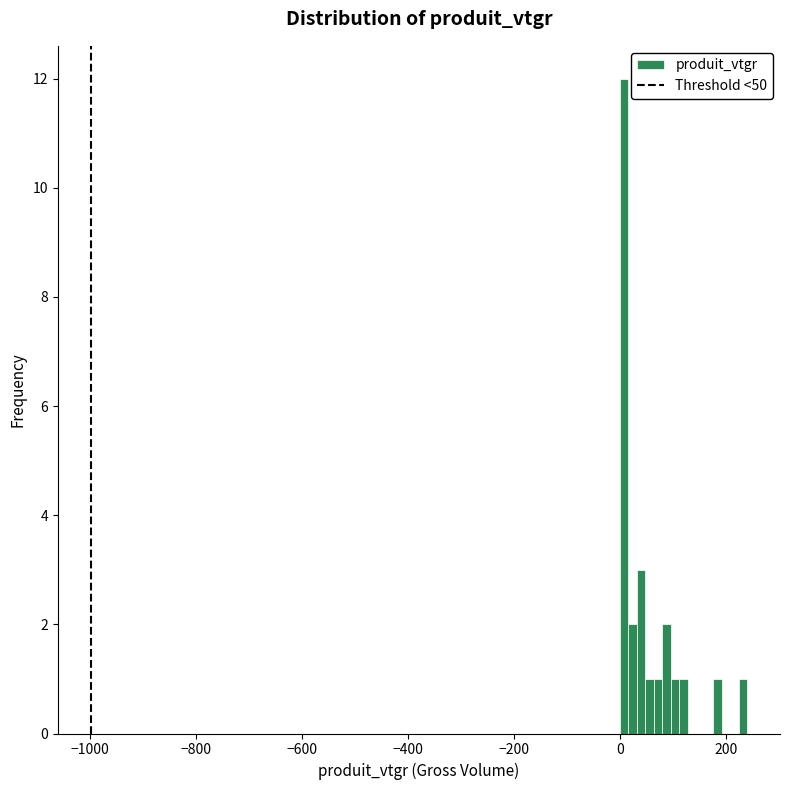

Read against the x-axis, roughly where is the centre of the tallest bar?

0